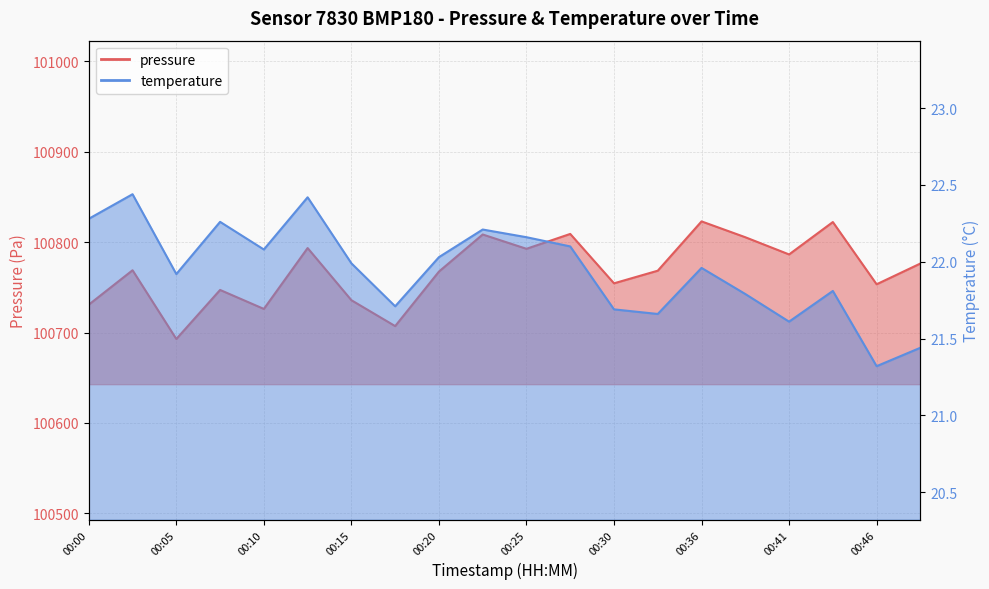

Rank the series by their average value, from lowest to highest.

temperature, pressure